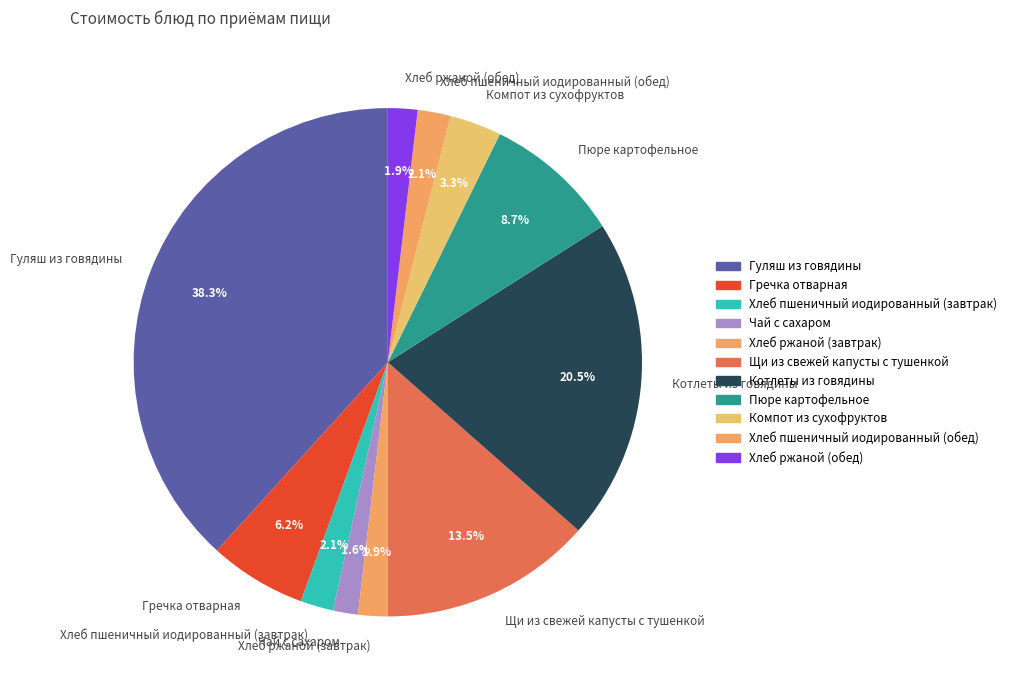

What percentage is the Гуляш из говядины slice, to the nearest percent?

38%